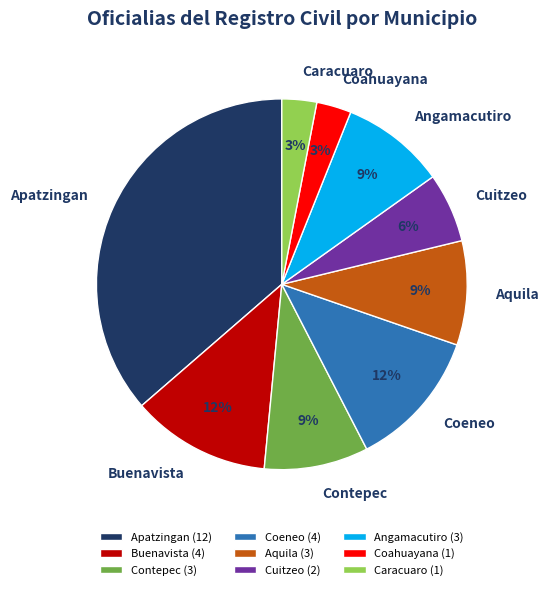

Count the number of slices in the pie.

9